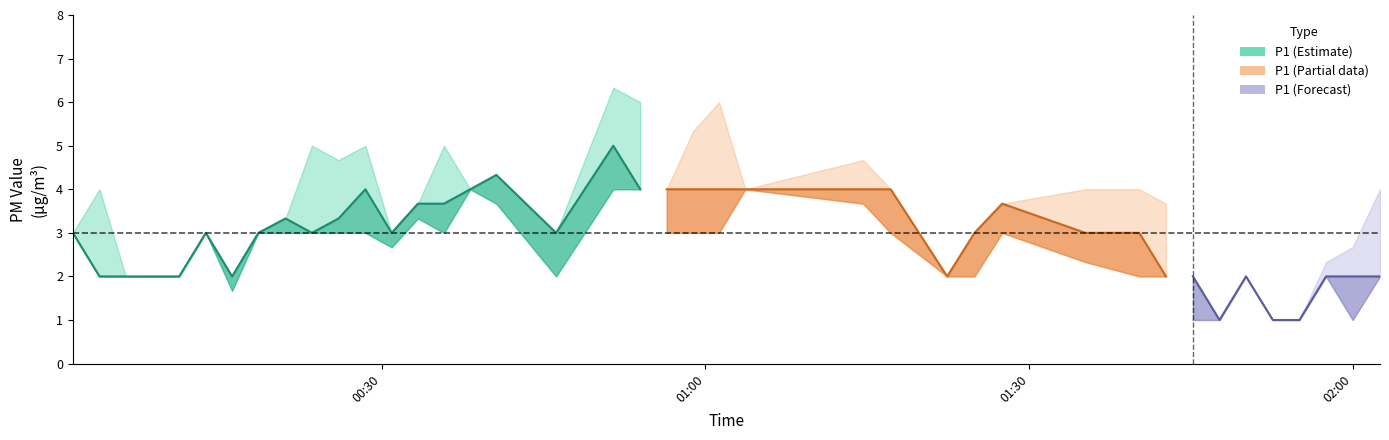

How many lines are shown in the chart?

3